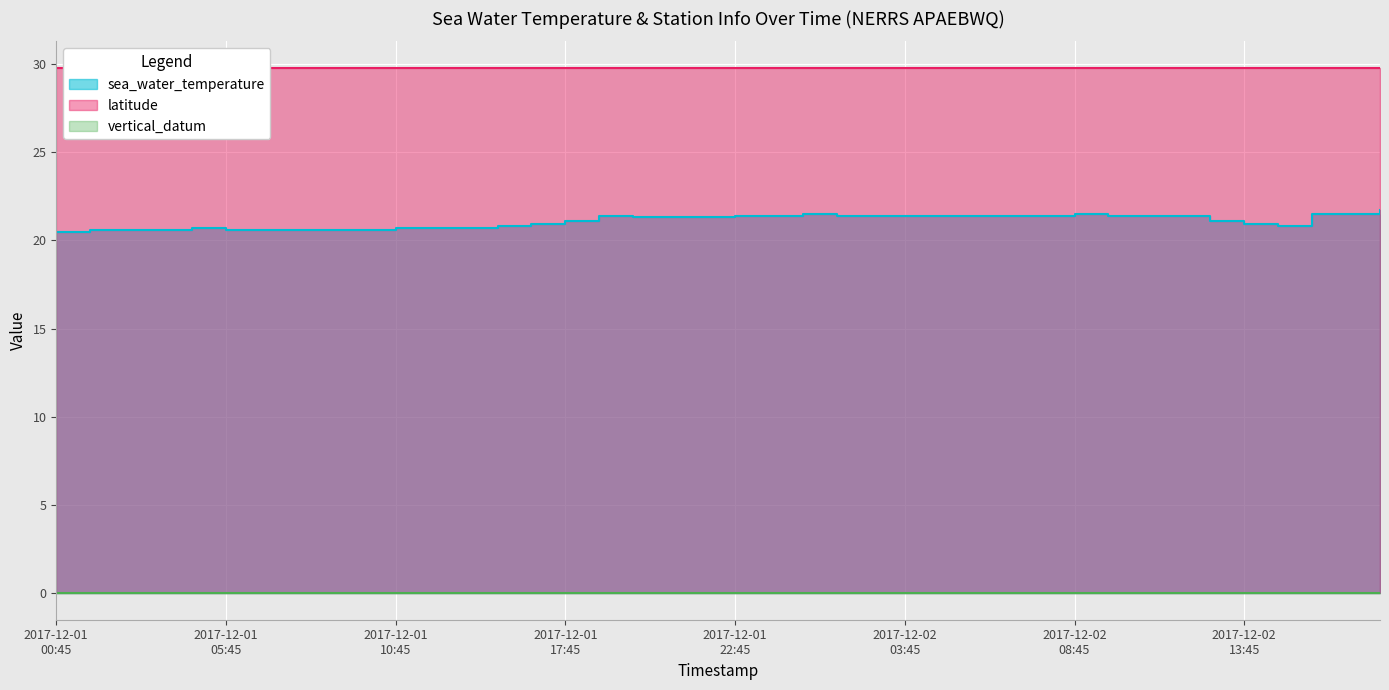

What is the maximum value shown in the chart?

29.8